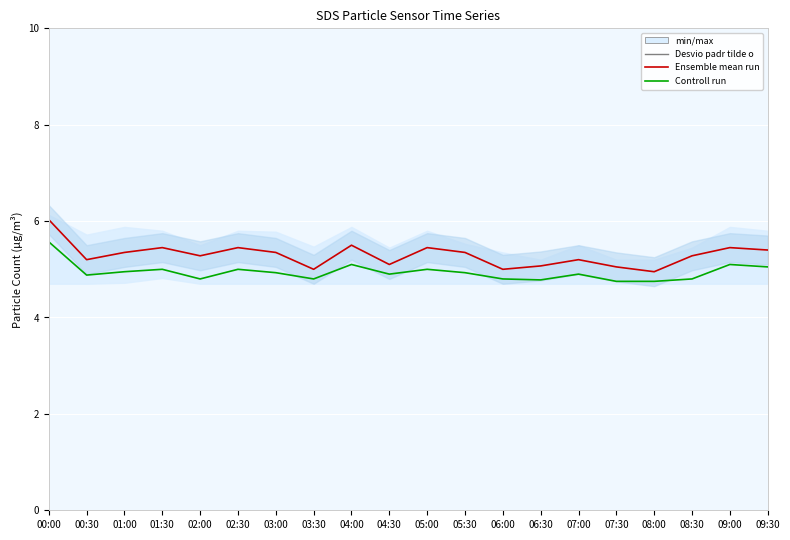

Which label corresponds to the largest value in the chart?

00:00